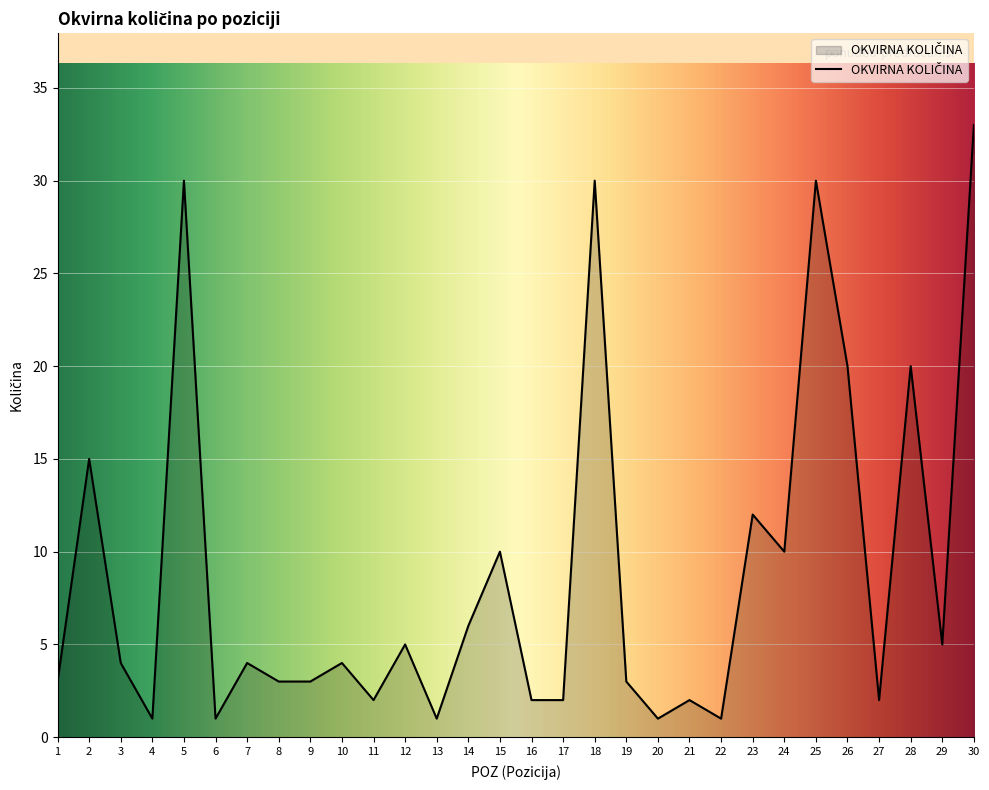

Which label corresponds to the largest value in the chart?

30